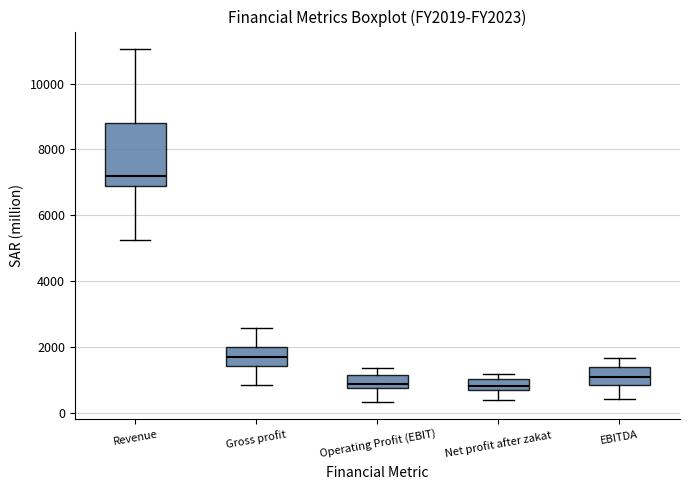

Reading left to right, read every box against the y-axis: the position of its median line, the range the box covers, and the ends of its whiskers. The values are not printed on the chart, so give them approximately, as read against the axis.

Revenue: median 7200, box 6800 to 8800, whiskers 5200 to 11000
Gross profit: median 1800, box 1400 to 2000, whiskers 800 to 2600
Operating Profit (EBIT): median 800 (inside the box), box 800 to 1200, whiskers 400 to 1400
Net profit after zakat: median 800 (inside the box), box 800 to 1000, whiskers 400 to 1200
EBITDA: median 1200, box 800 to 1400, whiskers 400 to 1600